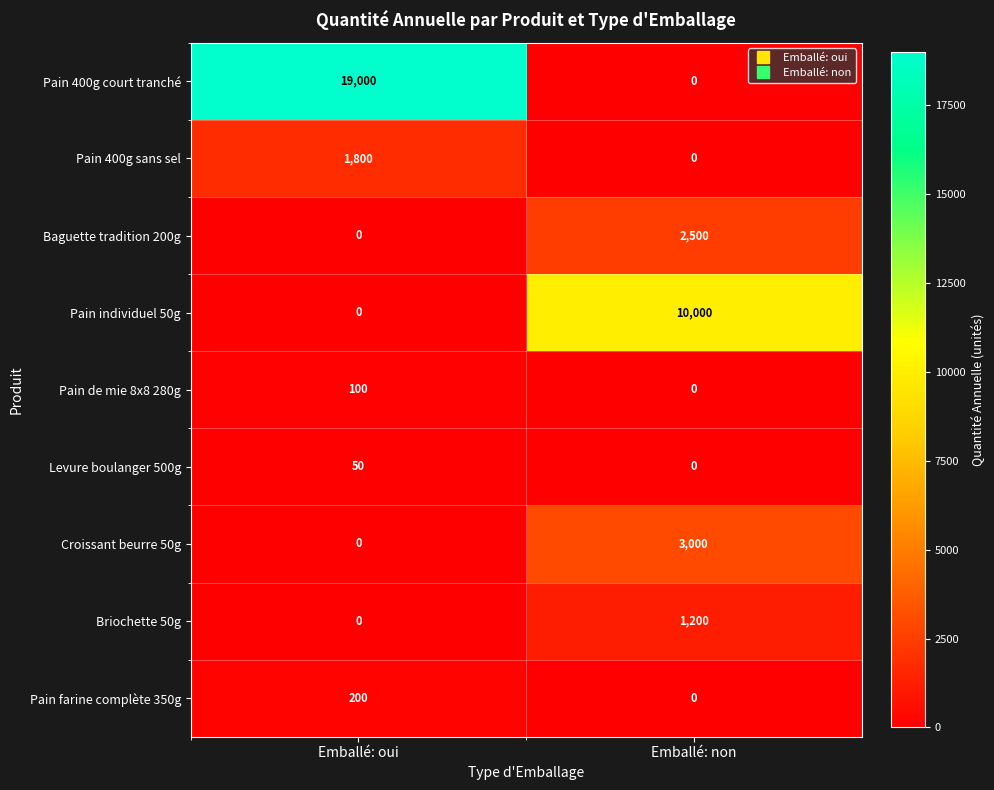

At which category is the sum across all series the highest?

Emballé: oui